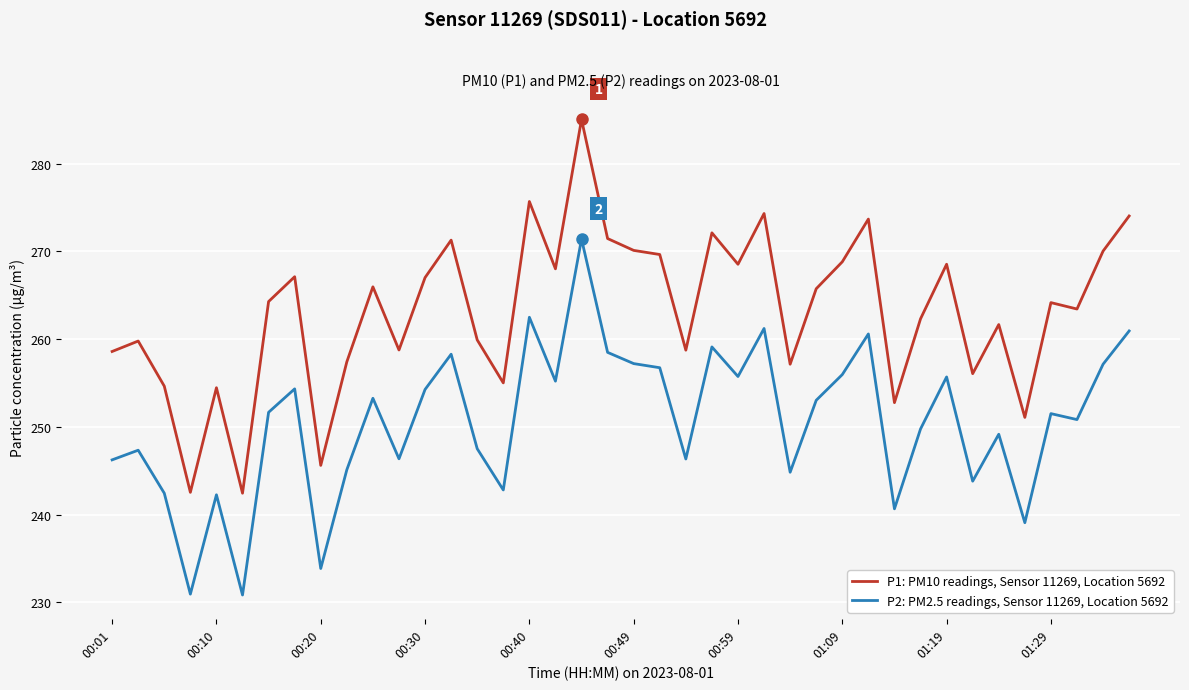

True or false: P1: PM10 readings, Sensor 11269, Location 5692 and P2: PM2.5 readings, Sensor 11269, Location 5692 cross at least once.

False